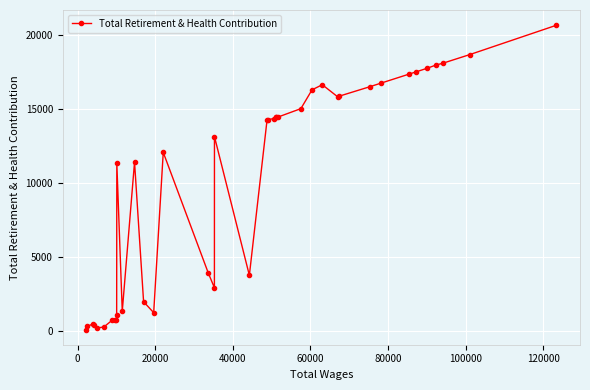

What is the difference between the maximum and second lowest values?

20466